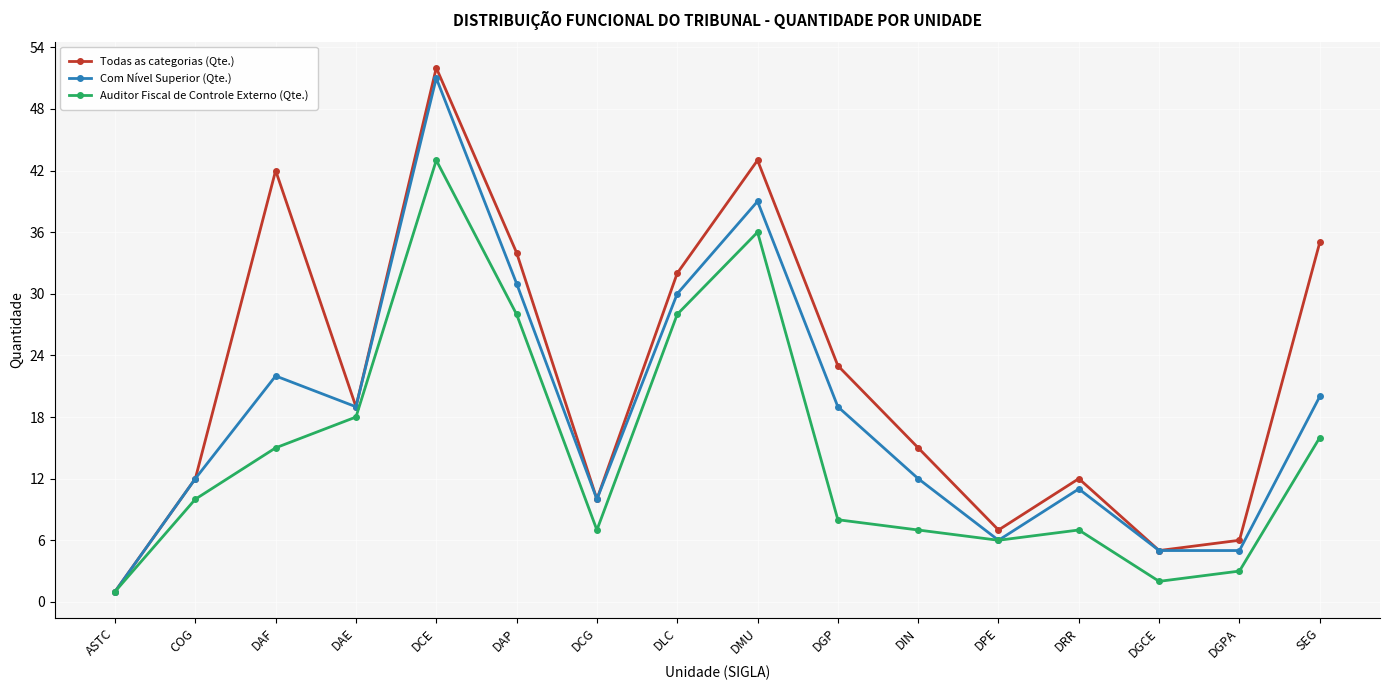

Reading right to left, extract all data points from this chart.

Todas as categorias (Qte.): 35	6	5	12	7	15	23	43	32	10	34	52	19	42	12	1
Com Nível Superior (Qte.): 20	5	5	11	6	12	19	39	30	10	31	51	19	22	12	1
Auditor Fiscal de Controle Externo (Qte.): 16	3	2	7	6	7	8	36	28	7	28	43	18	15	10	1